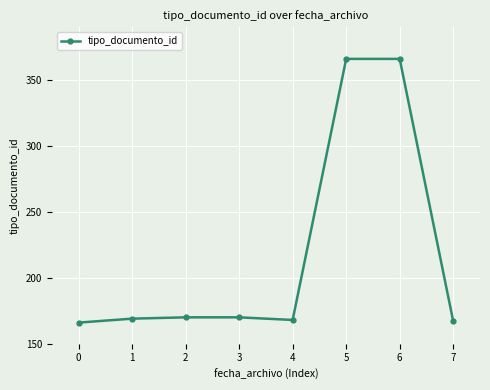

How many data points does each series have?

8